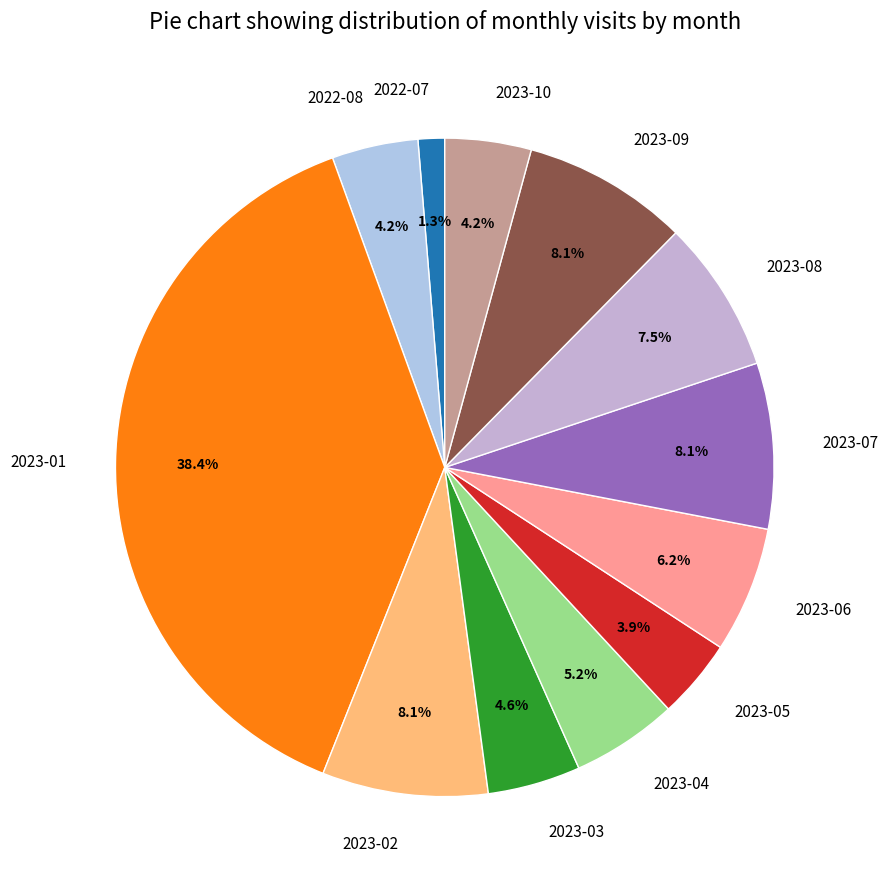

What is the smallest slice in the pie chart?

2022-07